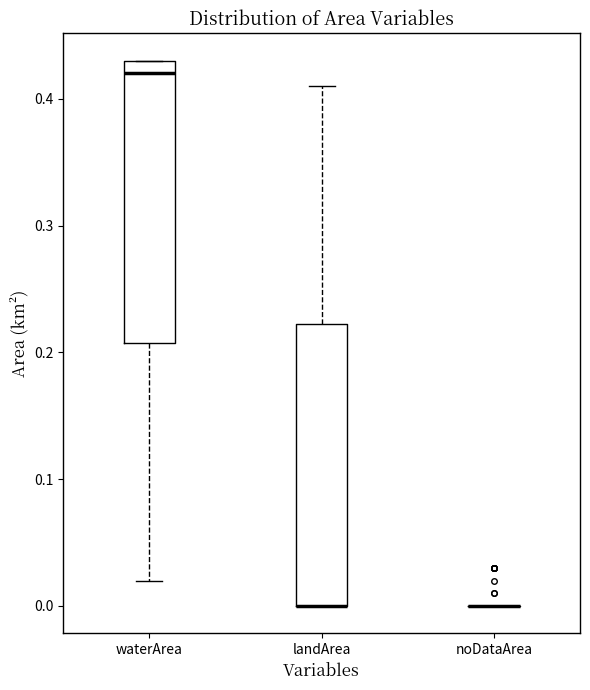

Reading left to right, read every box against the y-axis: the position of its median line, the range the box covers, and the ends of its whiskers. The values are not printed on the chart, so give them approximately, as read against the axis.

waterArea: median 0.42, box 0.21 to 0.43, whiskers 0.02 to 0.43
landArea: median 0.00 (drawn on the box's lower edge), box 0.00 to 0.22, whiskers 0.00 to 0.41
noDataArea: box collapsed to a line at 0.00, whiskers 0.00 to 0.00